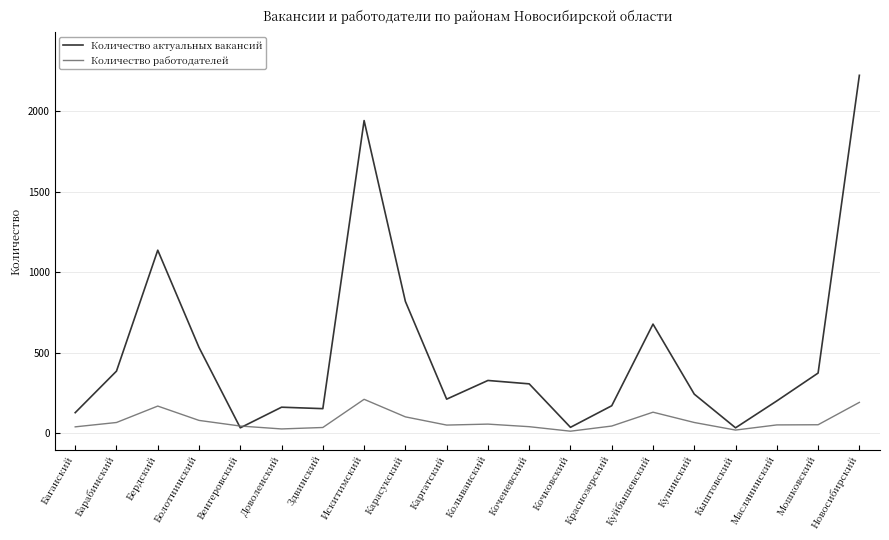

Which series has the largest range (max minus min)?

Количество актуальных вакансий